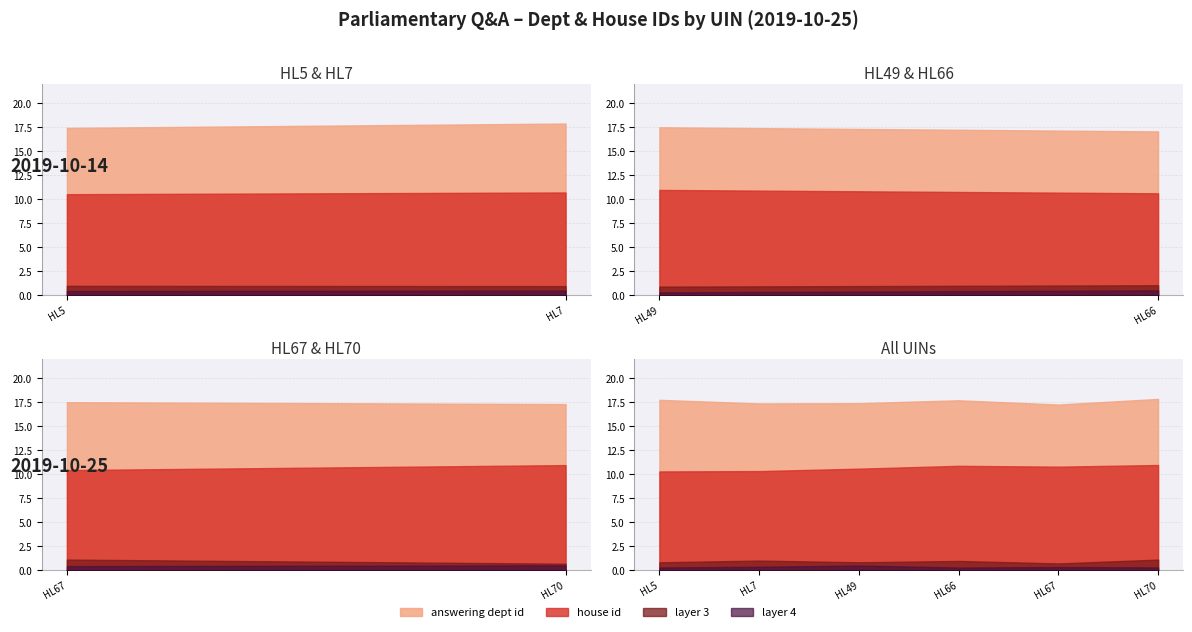

Between HL66 and HL70, which is larger?

HL66